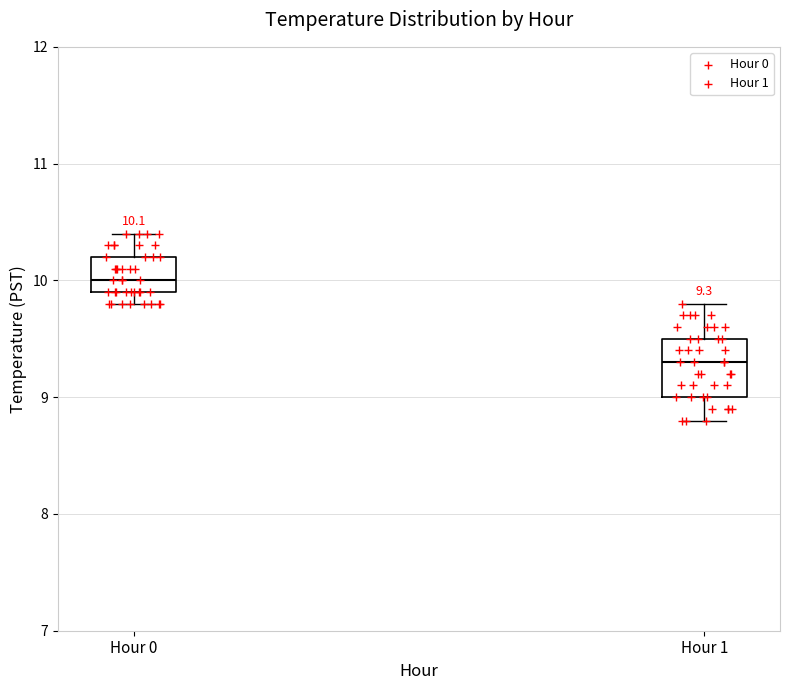

Comparing the boxes themselves (not the whiskers), which one is the tallest?

Hour 1